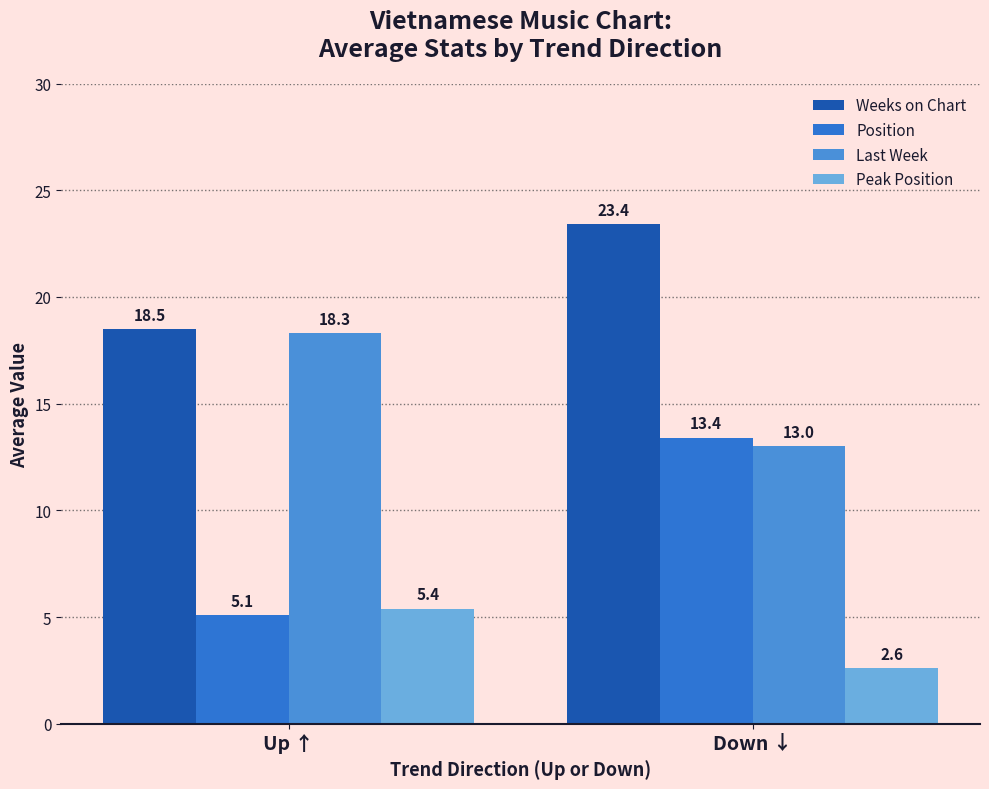

The value of Peak Position at Down ↓ is 2.6. True or false?

True